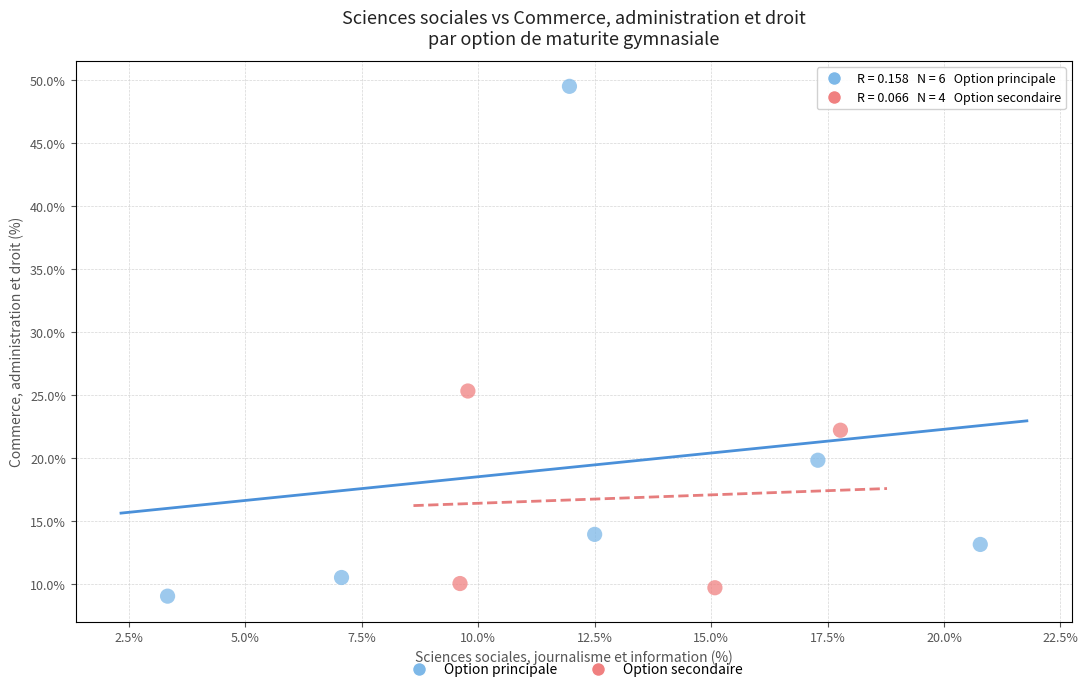

Which series has the largest Y range (max minus min)?

Option principale